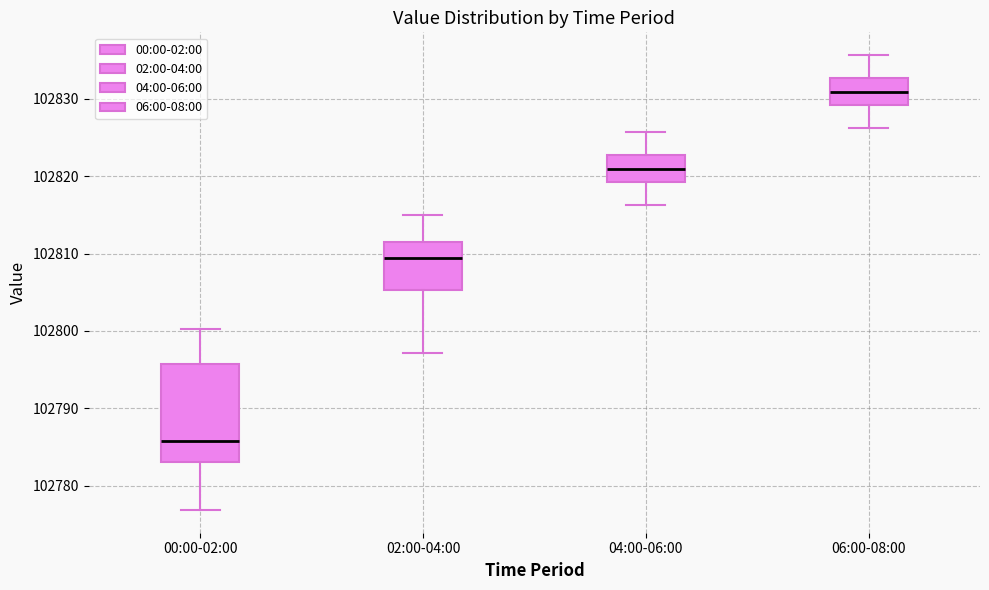

Which box's median line is the lowest?

00:00-02:00